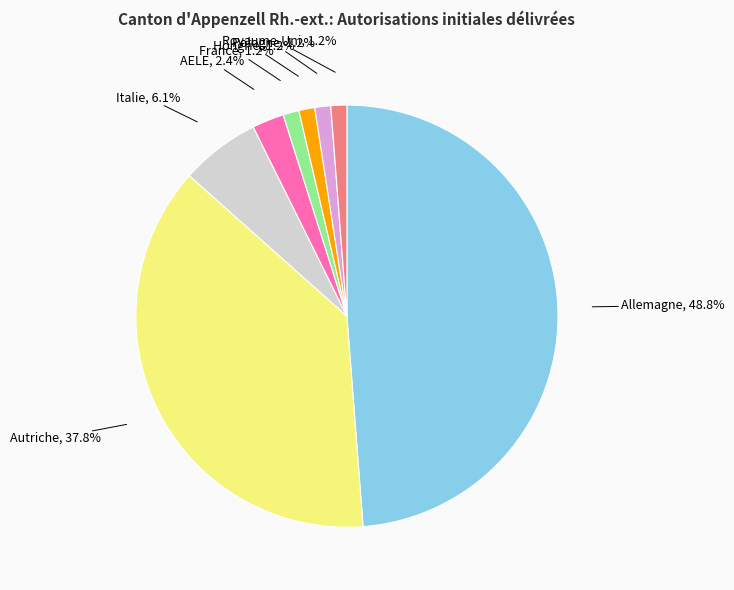

What percentage is the AELE slice, to the nearest percent?

2%